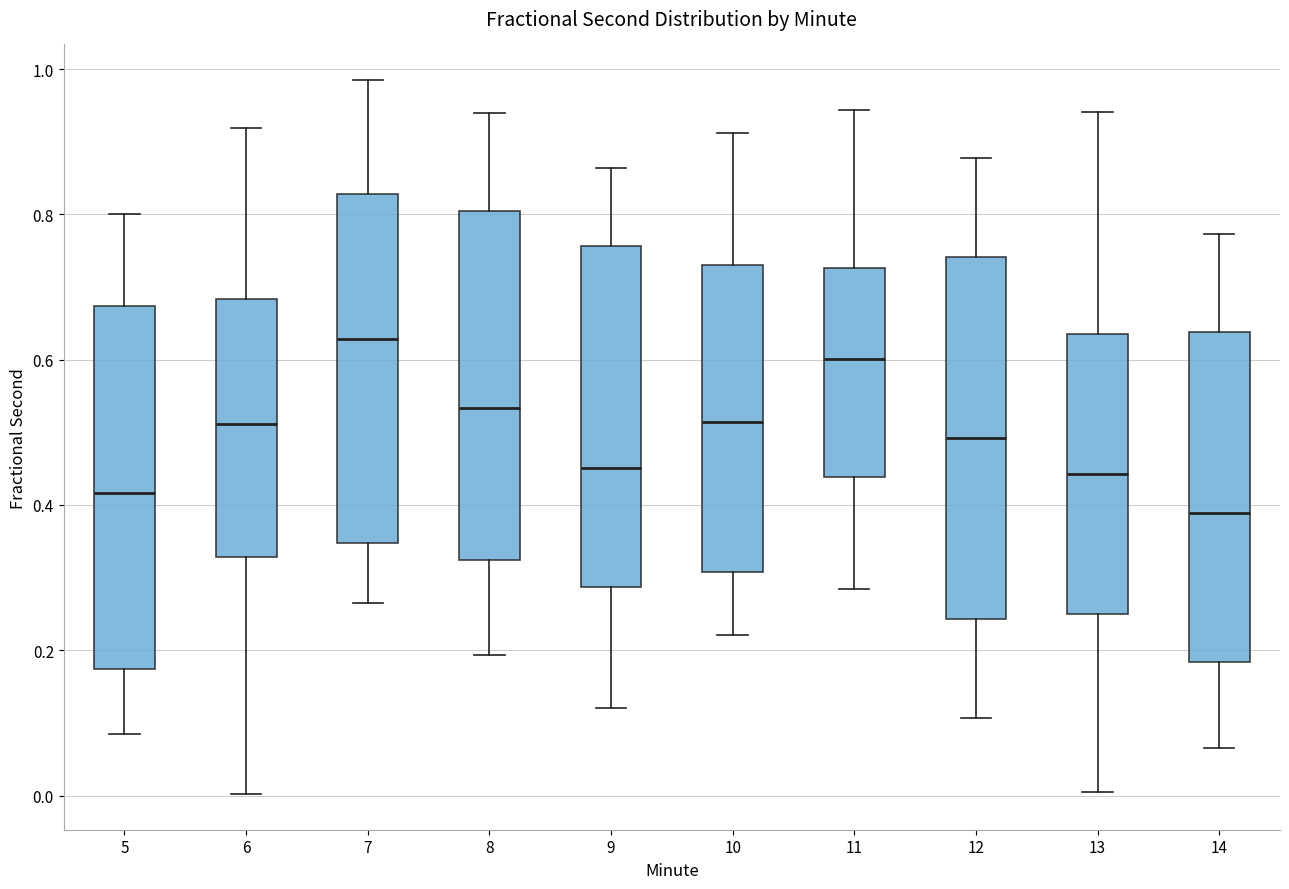

Reading left to right, read every box against the y-axis: the position of its median line, the range the box covers, and the ends of its whiskers. The values are not printed on the chart, so give them approximately, as read against the axis.

5: median 0.42, box 0.18 to 0.68, whiskers 0.08 to 0.80
6: median 0.52, box 0.32 to 0.68, whiskers 0.00 to 0.92
7: median 0.62, box 0.34 to 0.82, whiskers 0.26 to 0.98
8: median 0.54, box 0.32 to 0.80, whiskers 0.20 to 0.94
9: median 0.46, box 0.28 to 0.76, whiskers 0.12 to 0.86
10: median 0.52, box 0.30 to 0.74, whiskers 0.22 to 0.92
11: median 0.60, box 0.44 to 0.72, whiskers 0.28 to 0.94
12: median 0.50, box 0.24 to 0.74, whiskers 0.10 to 0.88
13: median 0.44, box 0.24 to 0.64, whiskers 0.00 to 0.94
14: median 0.38, box 0.18 to 0.64, whiskers 0.06 to 0.78